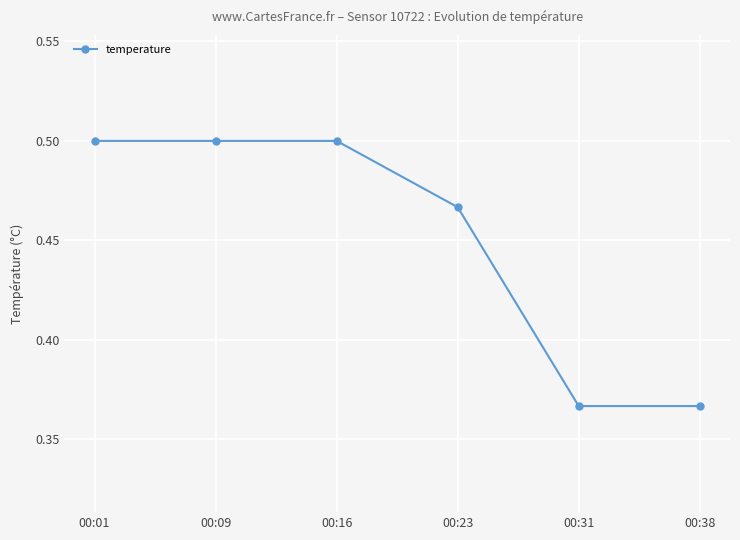

The chart shows a value of 0.9 at 00:01. True or false?

False